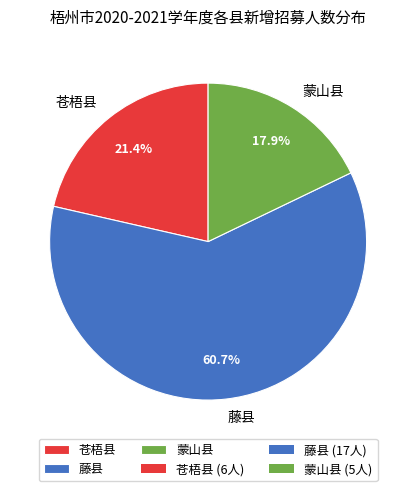

To the nearest percent, what is the difference between the 苍梧县 and 藤县 slice percentages?

39%